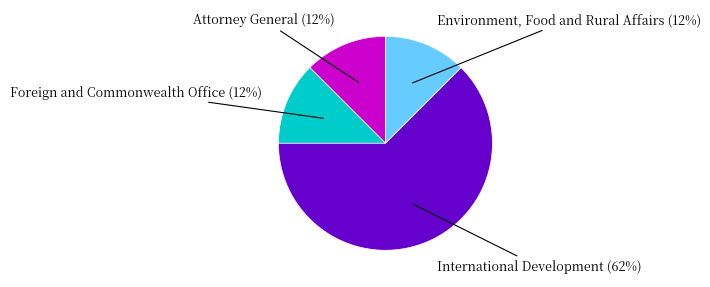

How many segments does this pie chart have?

4